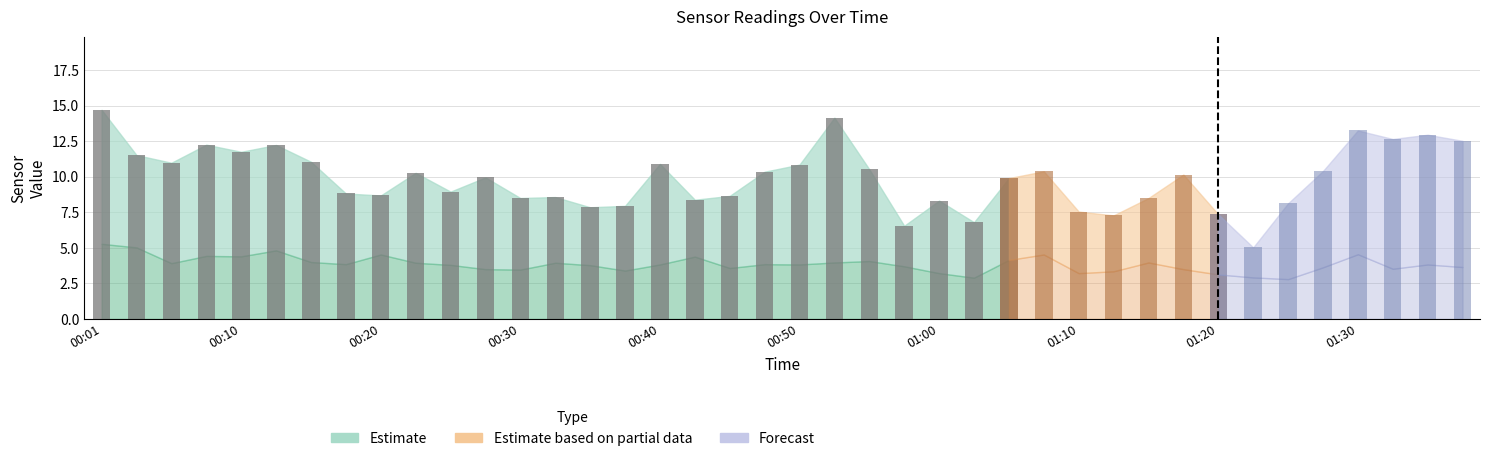

At which category does the chart reach its minimum across all series?

01:25